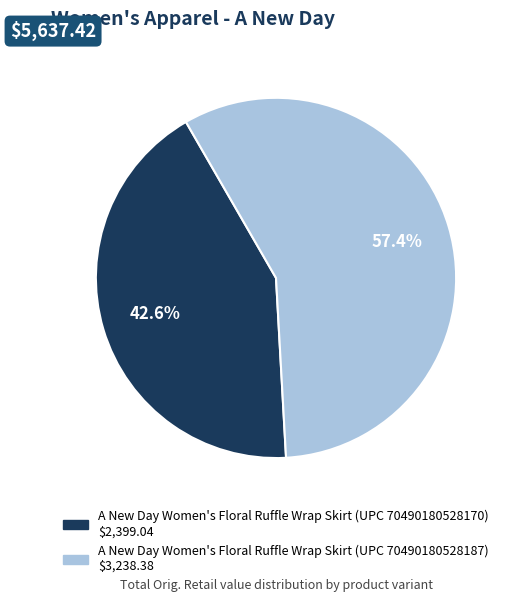

To the nearest percent, what portion does A New Day Women's Floral Ruffle Wrap Skirt (UPC 70490180528170) represent?

43%